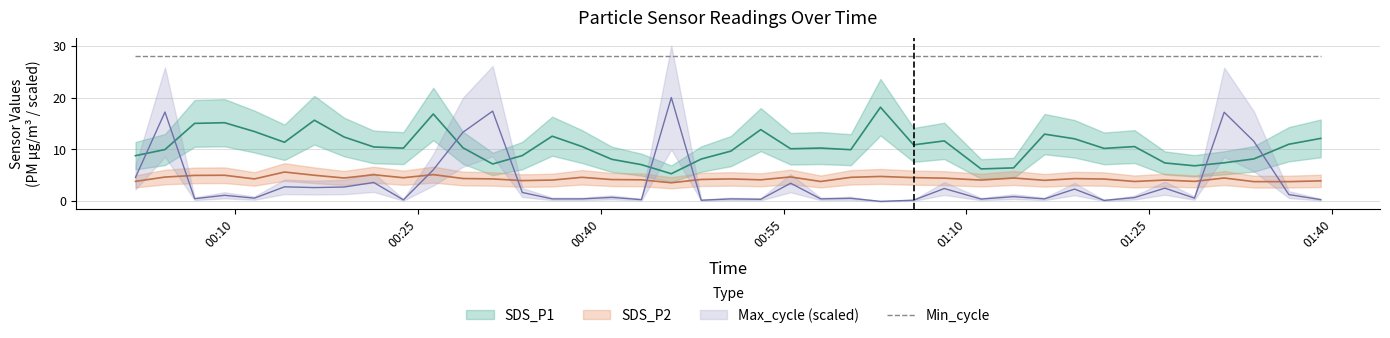

How many data points in SDS_P2 are above 4?

31